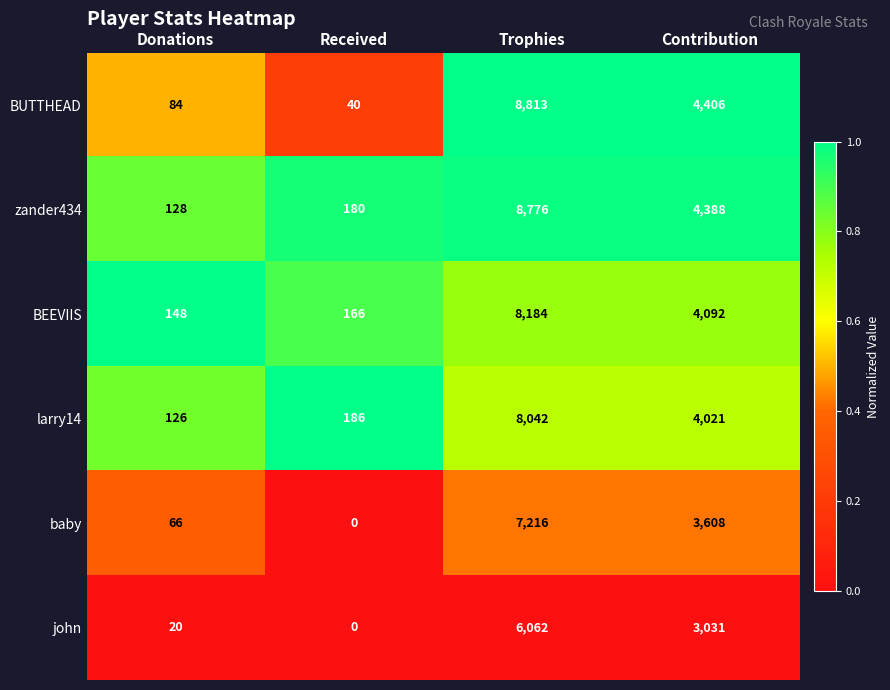

At which category is the sum across all series the highest?

Trophies